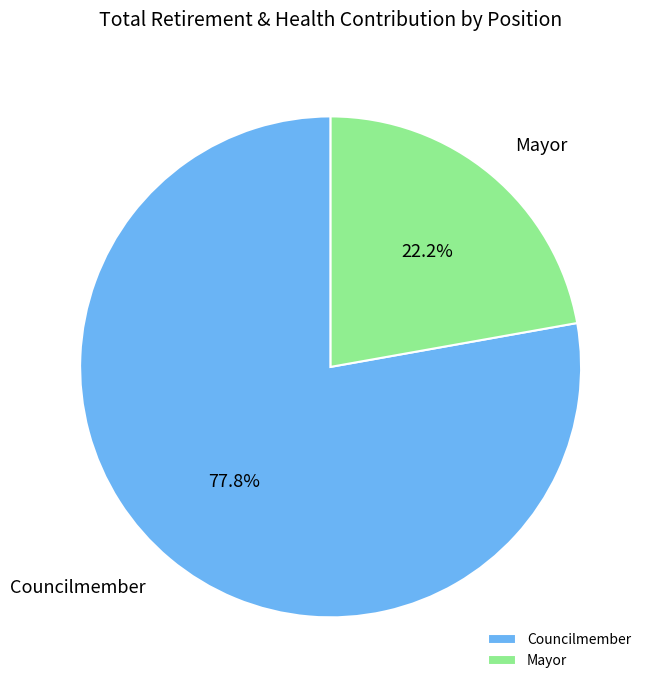

Do Councilmember and Mayor together represent more than half of the pie?

Yes